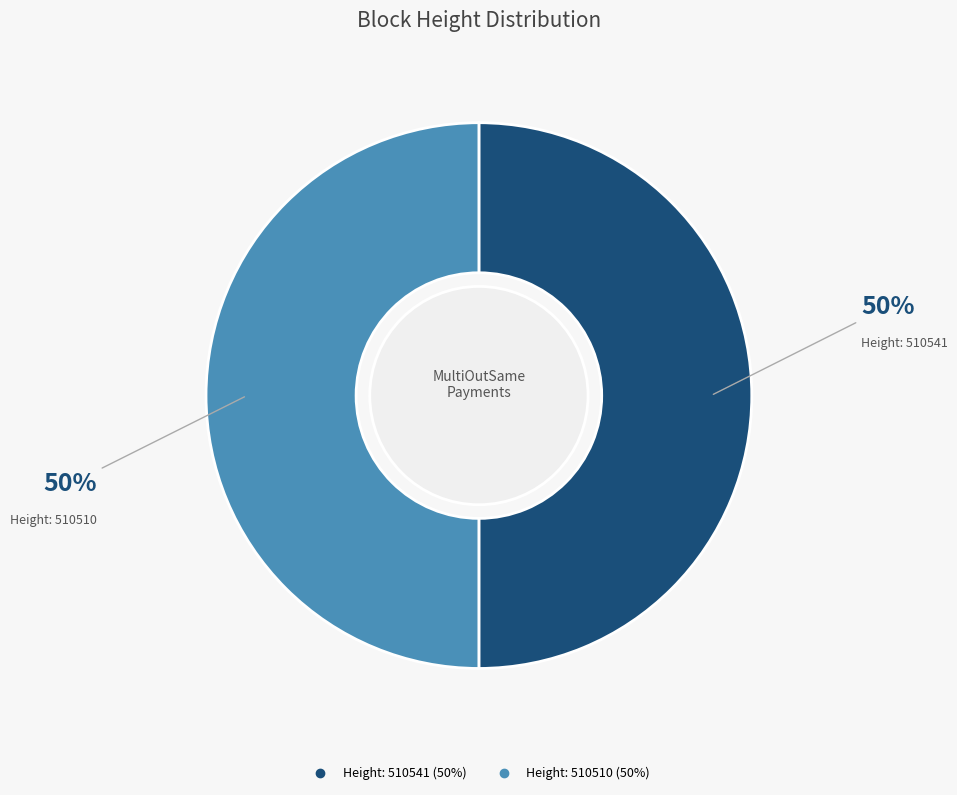

To the nearest percent, what is the average slice percentage?

50%